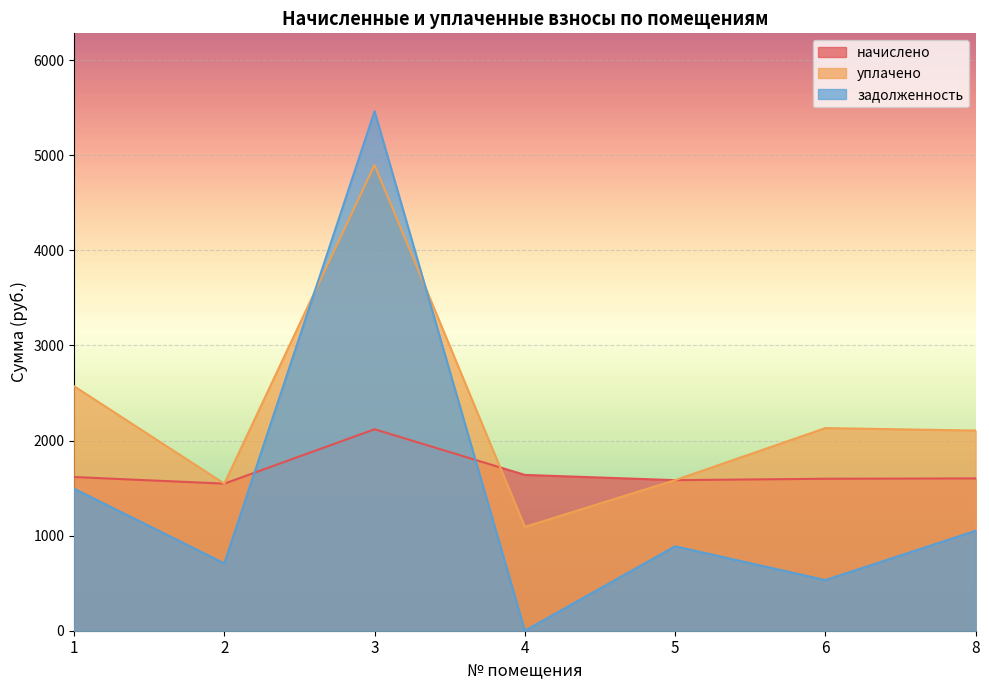

Reading left to right, list all the values displayed in this chart.

начислено: 1=1616.7	2=1547.0	3=2119.0	4=1638.7	5=1583.7	6=1598.4	8=1602.0
уплачено: 1=2571.9	2=1547.0	3=4899.0	4=1092.5	5=1583.7	6=2131.2	8=2105.3
задолженность: 1=1494.2	2=708.8	3=5463.7	4=0.0	5=887.9	6=532.8	8=1051.4